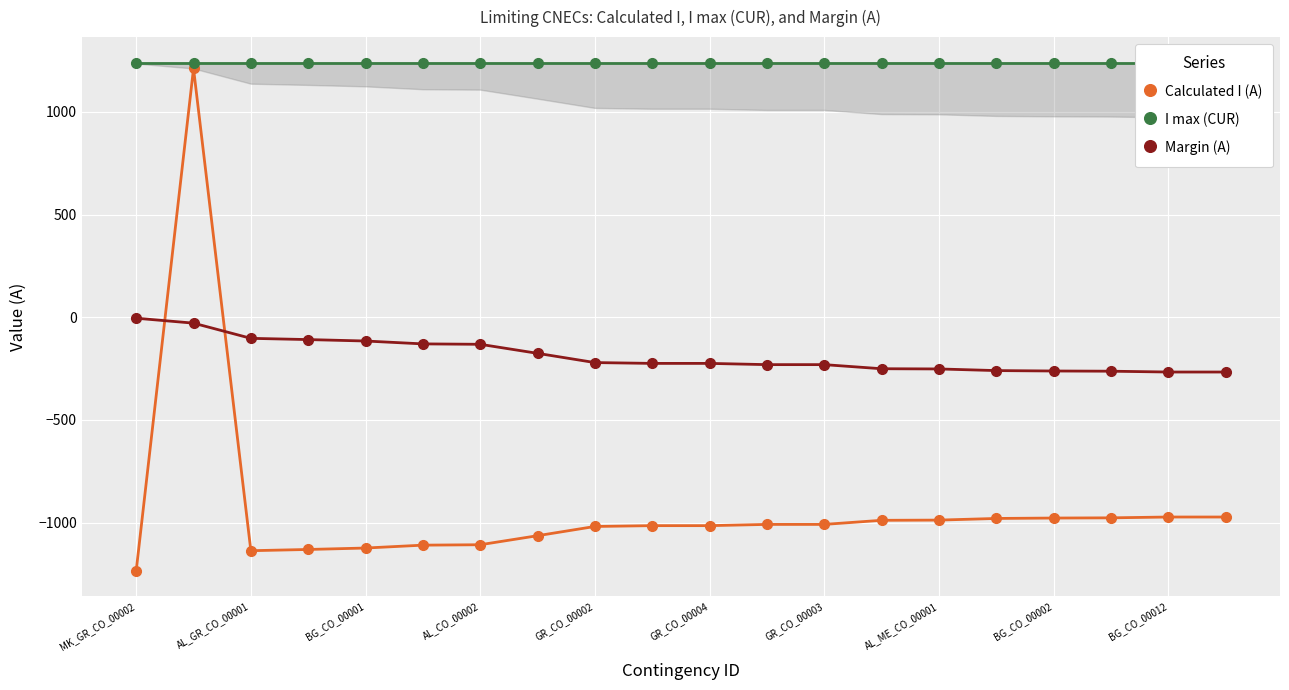

True or false: I max (CUR) and Calculated I (A) intersect in this chart.

False